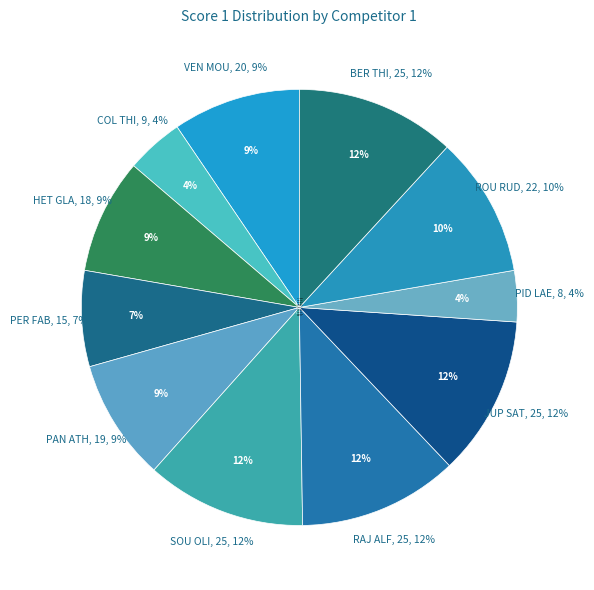

Which has a higher value, Soudidier Olivier or W. De Alwis Sudath Priyashantha?

Soudidier Olivier